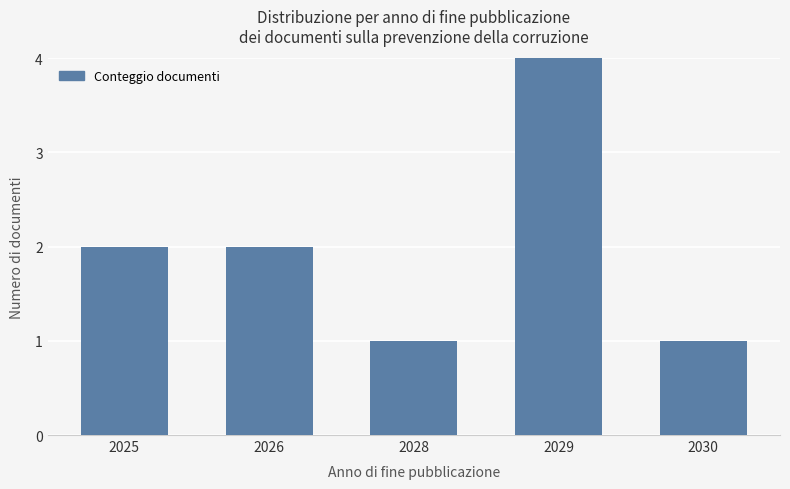

What is the smallest value displayed?

1